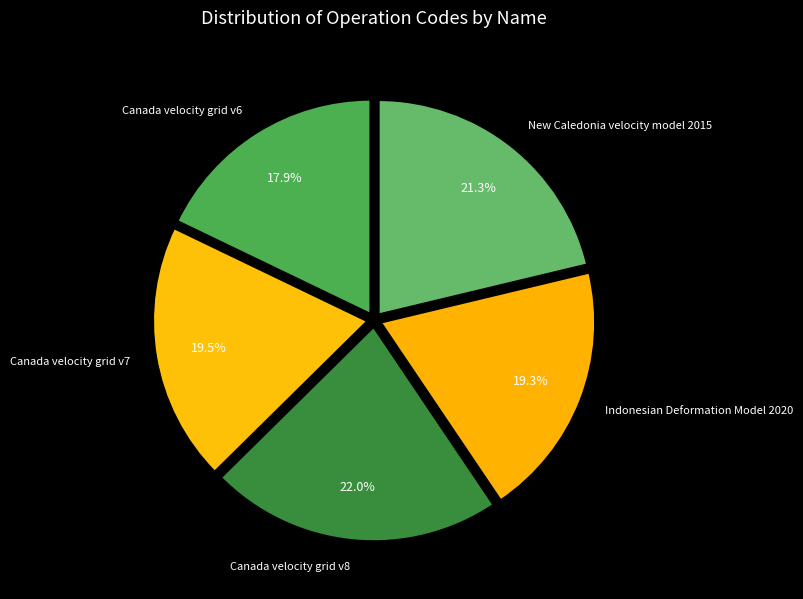

The Canada velocity grid v8 slice represents 30% of the pie. True or false?

False